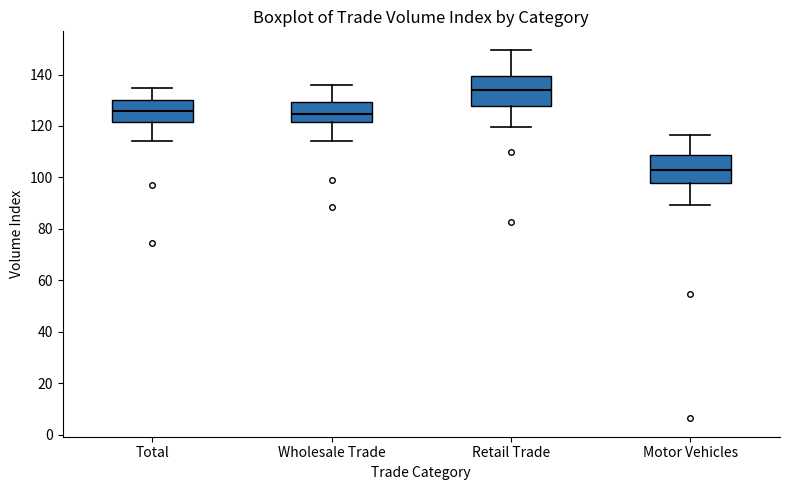

Reading left to right, read every box against the y-axis: the position of its median line, the range the box covers, and the ends of its whiskers. The values are not printed on the chart, so give them approximately, as read against the axis.

Total: median 126, box 122 to 130, whiskers 114 to 134
Wholesale Trade: median 124, box 122 to 130, whiskers 114 to 136
Retail Trade: median 134, box 128 to 140, whiskers 120 to 150
Motor Vehicles: median 102, box 98 to 108, whiskers 90 to 116